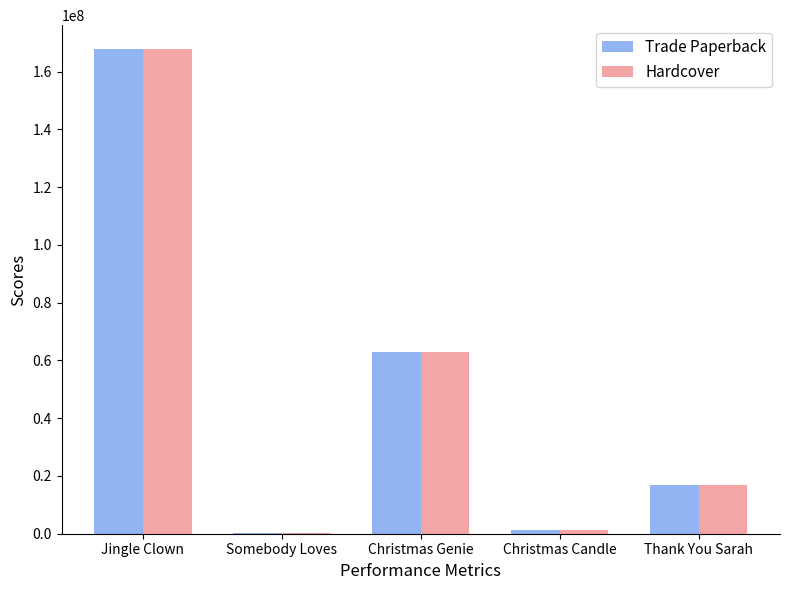

What is the sum of all Hardcover values?

248979170